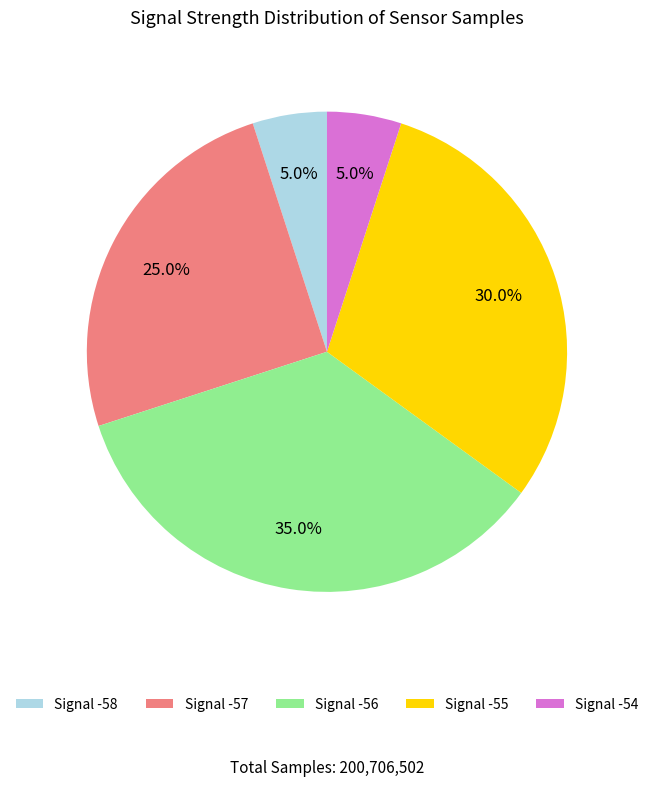

Is there any slice that represents more than half of the pie?

No